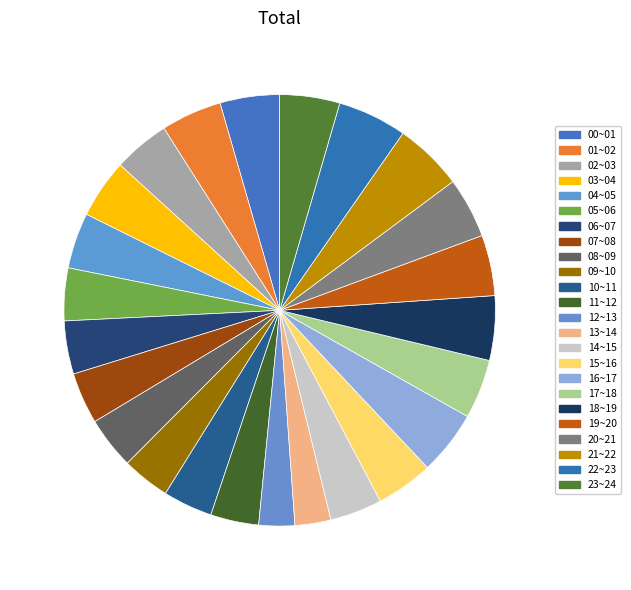

How many segments does this pie chart have?

24